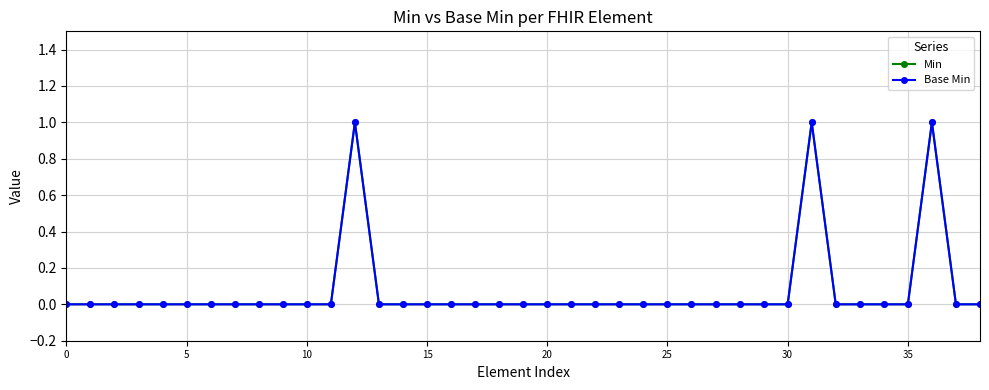

Does the chart have visible grid lines?

Yes